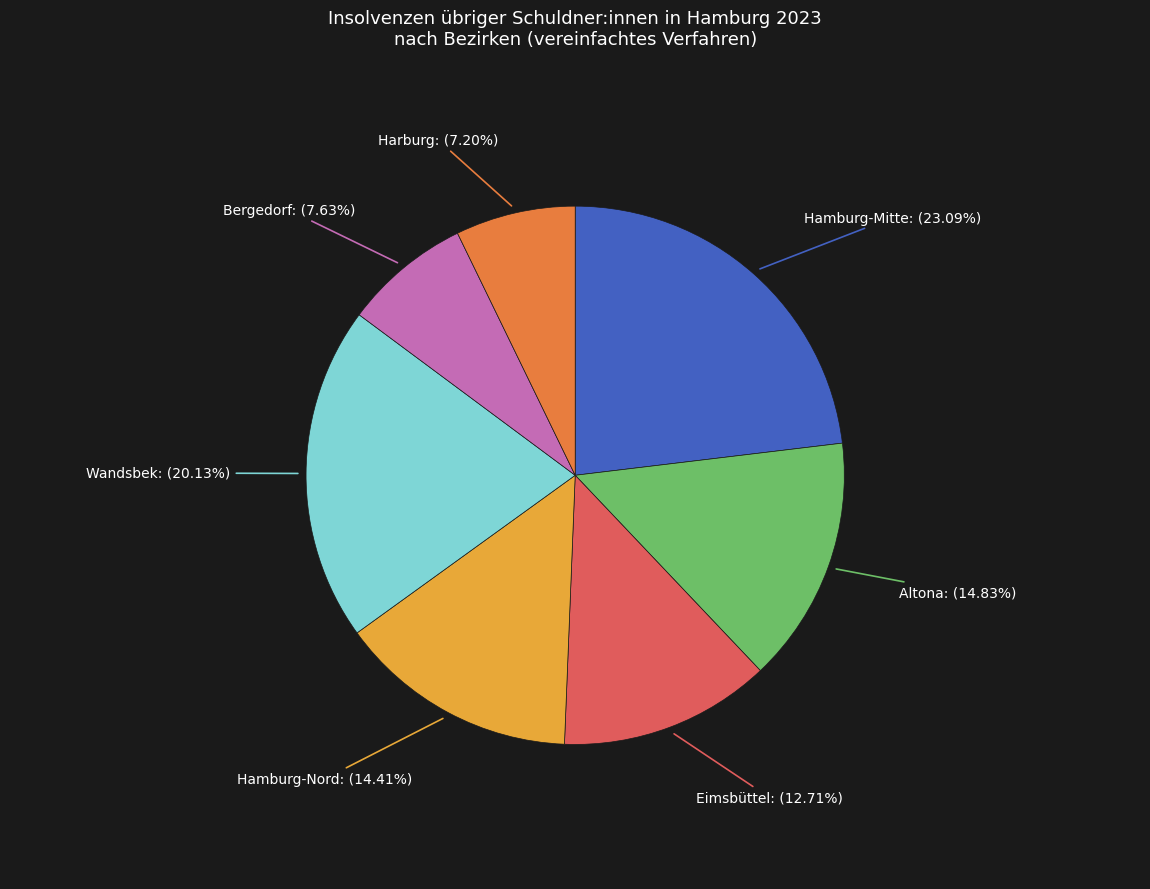

Is there any slice that represents more than half of the pie?

No